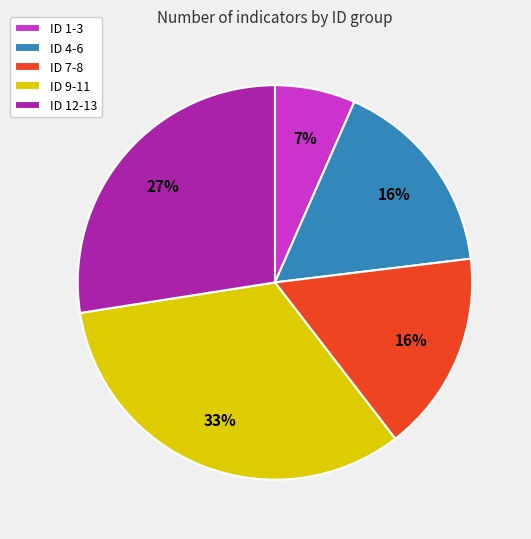

Which category has the biggest portion of the pie?

ID 9-11